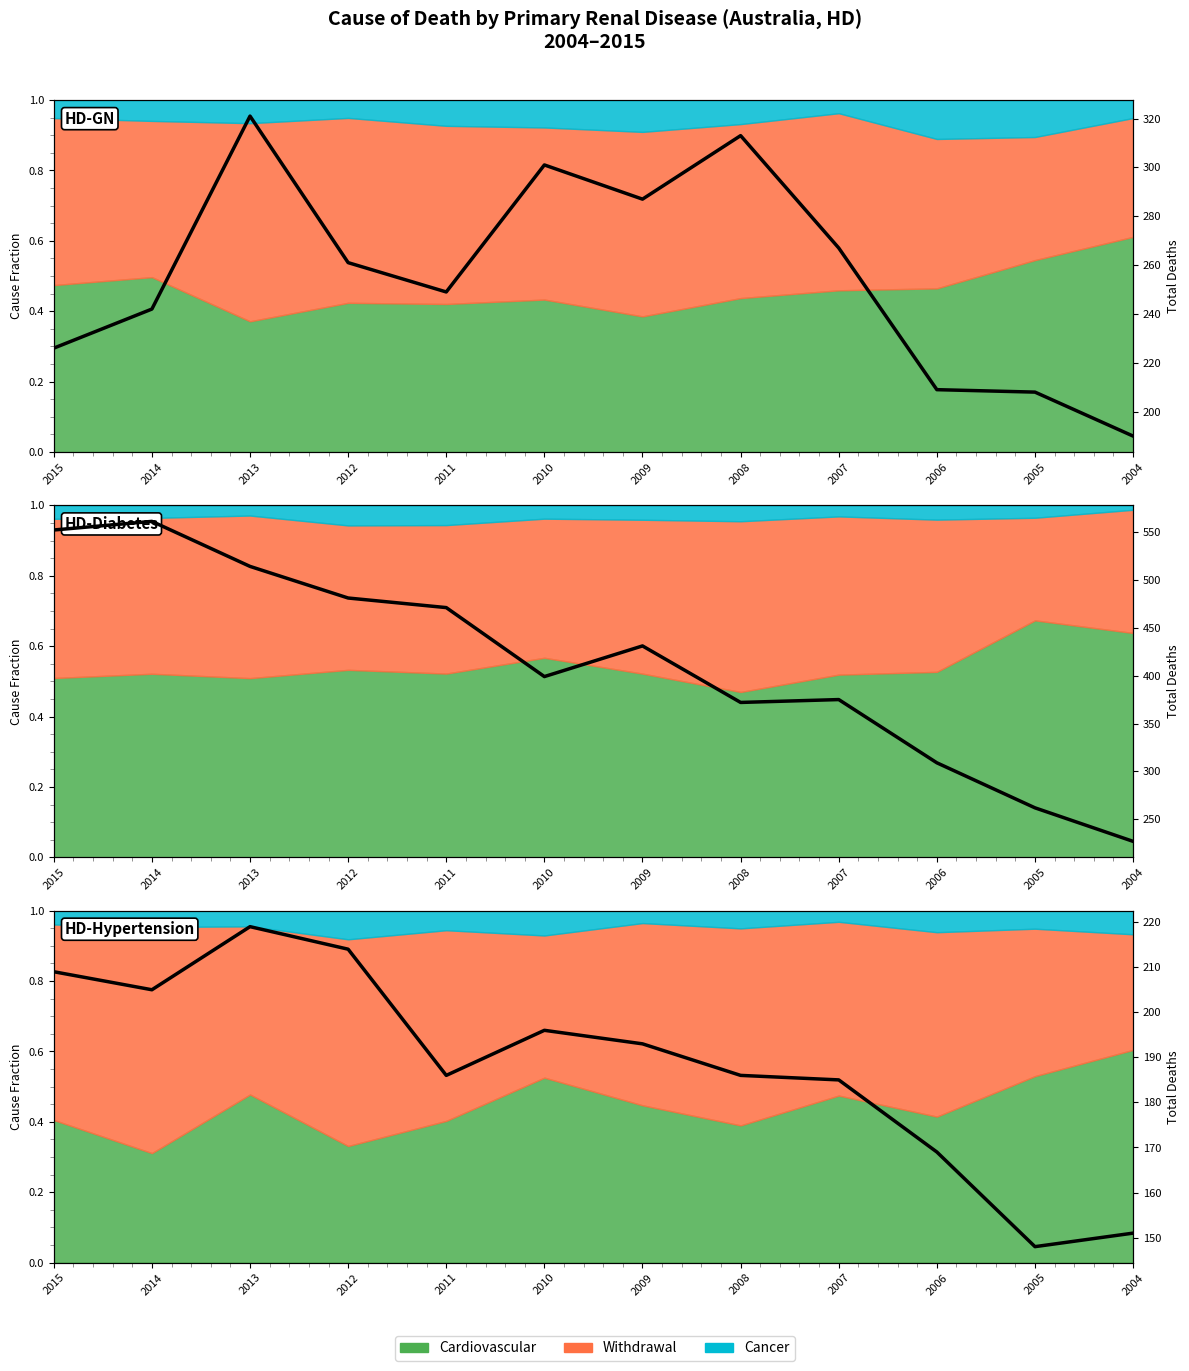

How many data points does each series have?

12